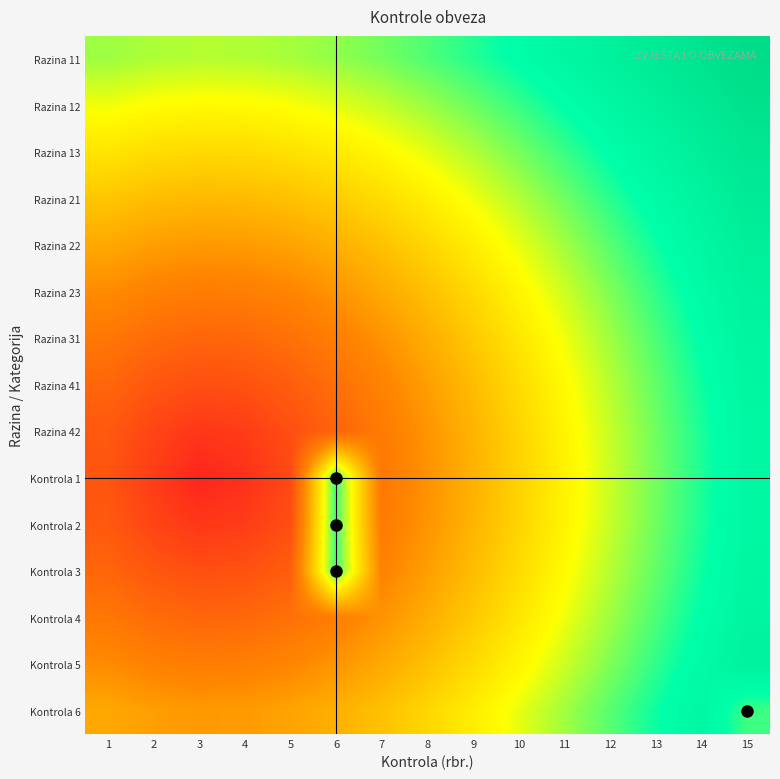

Reading left to right, transcribe all the data shown in this chart.

Razina 11: 1=0.6	2=0.6	3=0.6	4=0.6	5=0.6	6=0.6	7=0.7	8=0.7	9=0.7	10=0.8	11=0.8	12=0.8	13=0.9	14=0.9	15=1.0
Razina 12: 1=0.6	2=0.5	3=0.5	4=0.5	5=0.6	6=0.6	7=0.6	8=0.6	9=0.7	10=0.7	11=0.8	12=0.8	13=0.9	14=0.9	15=1.0
Razina 13: 1=0.5	2=0.5	3=0.5	4=0.5	5=0.5	6=0.5	7=0.5	8=0.6	9=0.6	10=0.7	11=0.7	12=0.8	13=0.8	14=0.9	15=0.9
Razina 21: 1=0.4	2=0.4	3=0.4	4=0.4	5=0.4	6=0.4	7=0.5	8=0.5	9=0.6	10=0.6	11=0.7	12=0.7	13=0.8	14=0.8	15=0.9
Razina 22: 1=0.4	2=0.3	3=0.3	4=0.3	5=0.4	6=0.4	7=0.4	8=0.5	9=0.5	10=0.6	11=0.6	12=0.7	13=0.7	14=0.8	15=0.9
Razina 23: 1=0.3	2=0.3	3=0.3	4=0.3	5=0.3	6=0.3	7=0.4	8=0.4	9=0.5	10=0.5	11=0.6	12=0.7	13=0.7	14=0.8	15=0.8
Razina 31: 1=0.3	2=0.2	3=0.2	4=0.2	5=0.2	6=0.3	7=0.3	8=0.4	9=0.4	10=0.5	11=0.6	12=0.6	13=0.7	14=0.8	15=0.8
Razina 41: 1=0.2	2=0.2	3=0.1	4=0.1	5=0.2	6=0.2	7=0.3	8=0.3	9=0.4	10=0.5	11=0.5	12=0.6	13=0.7	14=0.7	15=0.8
Razina 42: 1=0.2	2=0.1	3=0.1	4=0.1	5=0.1	6=0.2	7=0.3	8=0.3	9=0.4	10=0.5	11=0.5	12=0.6	13=0.7	14=0.7	15=0.8
Kontrola 1: 1=0.2	2=0.1	3=0.0	4=0.1	5=0.1	6=0.7	7=0.3	8=0.3	9=0.4	10=0.5	11=0.5	12=0.6	13=0.7	14=0.7	15=0.8
Kontrola 2: 1=0.2	2=0.1	3=0.1	4=0.1	5=0.1	6=0.7	7=0.3	8=0.3	9=0.4	10=0.5	11=0.5	12=0.6	13=0.7	14=0.7	15=0.8
Kontrola 3: 1=0.2	2=0.2	3=0.1	4=0.1	5=0.2	6=0.7	7=0.3	8=0.3	9=0.4	10=0.5	11=0.5	12=0.6	13=0.7	14=0.7	15=0.8
Kontrola 4: 1=0.3	2=0.2	3=0.2	4=0.2	5=0.2	6=0.3	7=0.3	8=0.4	9=0.4	10=0.5	11=0.6	12=0.6	13=0.7	14=0.8	15=0.8
Kontrola 5: 1=0.3	2=0.3	3=0.3	4=0.3	5=0.3	6=0.3	7=0.4	8=0.4	9=0.5	10=0.5	11=0.6	12=0.7	13=0.7	14=0.8	15=0.8
Kontrola 6: 1=0.4	2=0.3	3=0.3	4=0.3	5=0.4	6=0.4	7=0.4	8=0.5	9=0.5	10=0.6	11=0.6	12=0.7	13=0.7	14=0.8	15=0.7